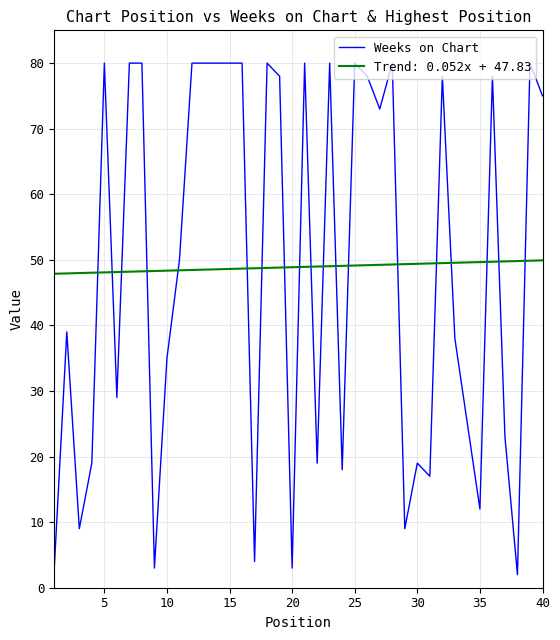

Which series has the widest spread of values?

Weeks on Chart